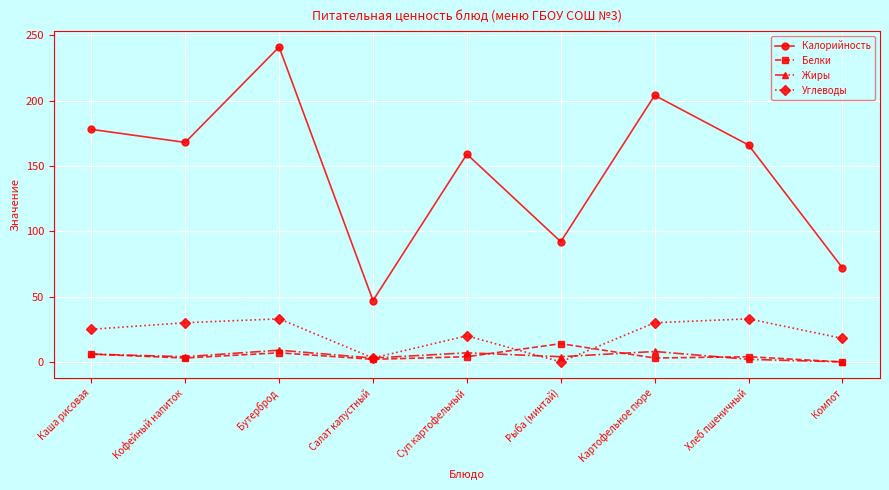

Which series has the largest range (max minus min)?

Калорийность